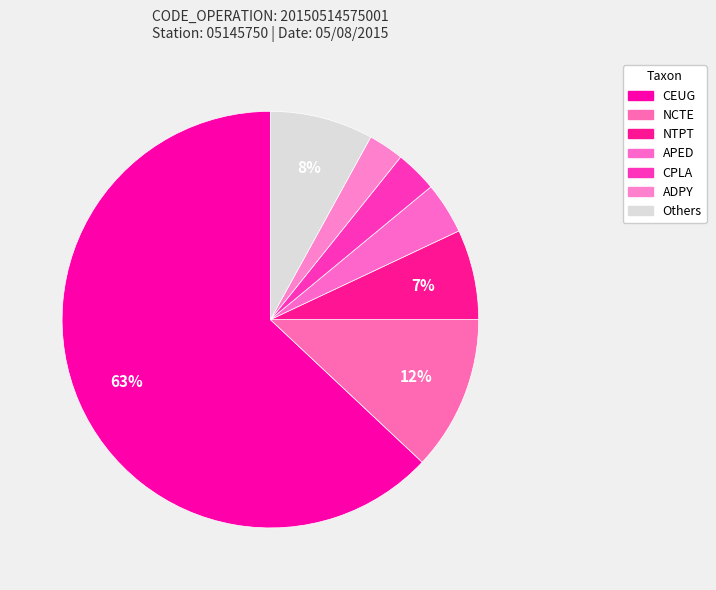

How many slices are in this pie chart?

7